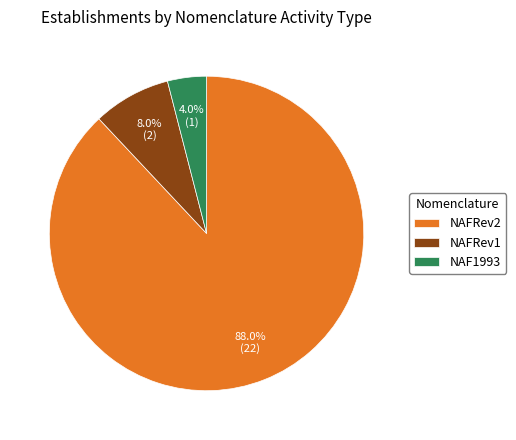

To the nearest percent, what is the combined percentage of NAF1993 and NAFRev1?

12%